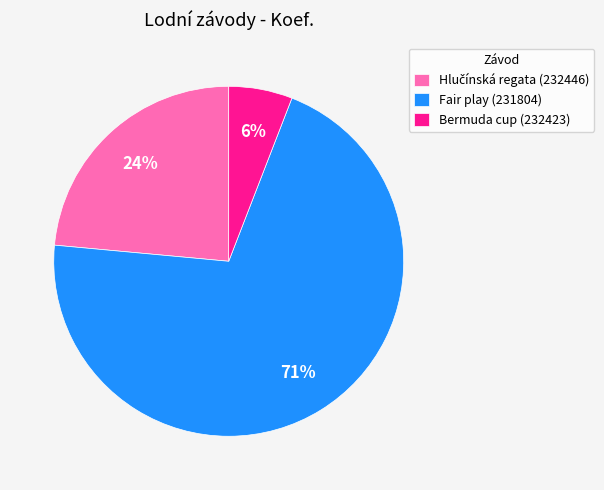

Count the number of slices in the pie.

3